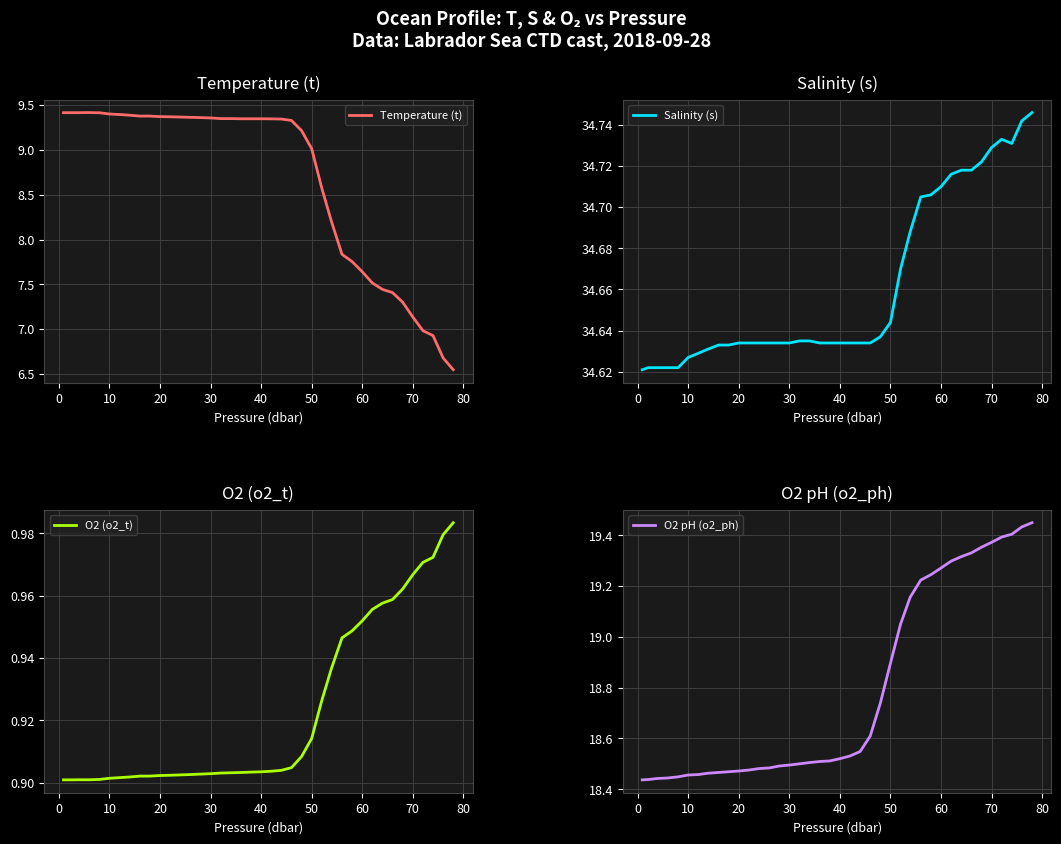

Reading left to right, list all the values displayed in this chart.

Temperature (t): 9.4	9.4	9.4	9.4	9.4	9.4	9.4	9.4	9.4	9.4	9.4	9.4	9.4	9.4	9.4	9.4	9.3	9.3	9.3	9.3	9.3	9.3	9.3	9.3	9.2	9.0	8.6	8.2	7.8	7.8	7.6	7.5	7.4	7.4	7.3	7.1	7.0	6.9	6.7	6.5
Salinity (s): 34.6	34.6	34.6	34.6	34.6	34.6	34.6	34.6	34.6	34.6	34.6	34.6	34.6	34.6	34.6	34.6	34.6	34.6	34.6	34.6	34.6	34.6	34.6	34.6	34.6	34.6	34.7	34.7	34.7	34.7	34.7	34.7	34.7	34.7	34.7	34.7	34.7	34.7	34.7	34.7
O2 (o2_t): 0.9	0.9	0.9	0.9	0.9	0.9	0.9	0.9	0.9	0.9	0.9	0.9	0.9	0.9	0.9	0.9	0.9	0.9	0.9	0.9	0.9	0.9	0.9	0.9	0.9	0.9	0.9	0.9	0.9	0.9	1.0	1.0	1.0	1.0	1.0	1.0	1.0	1.0	1.0	1.0
O2 pH (o2_ph): 18.4	18.4	18.4	18.4	18.4	18.5	18.5	18.5	18.5	18.5	18.5	18.5	18.5	18.5	18.5	18.5	18.5	18.5	18.5	18.5	18.5	18.5	18.5	18.6	18.7	18.9	19.1	19.2	19.2	19.2	19.3	19.3	19.3	19.3	19.4	19.4	19.4	19.4	19.4	19.4